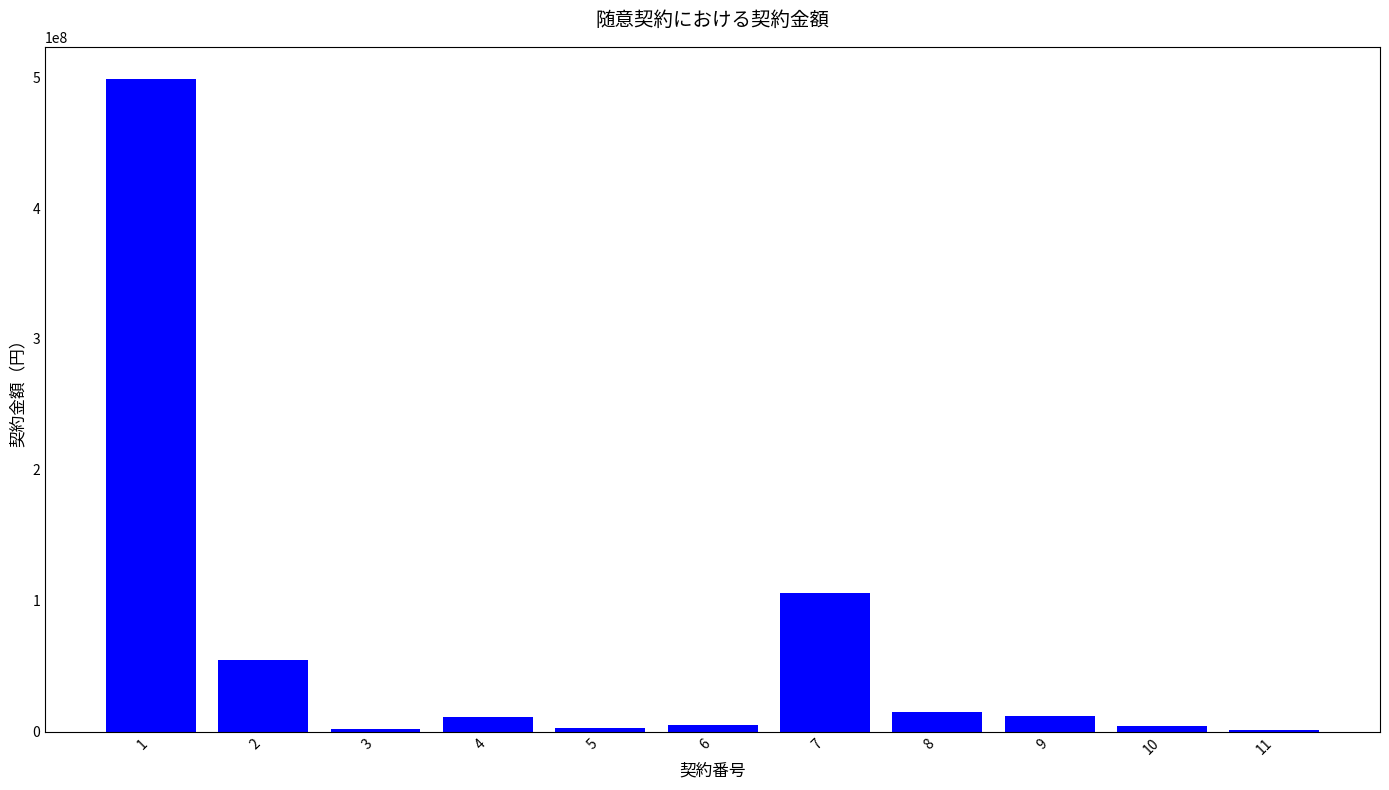

What value does the data have at 11, to the nearest 10?

1650000